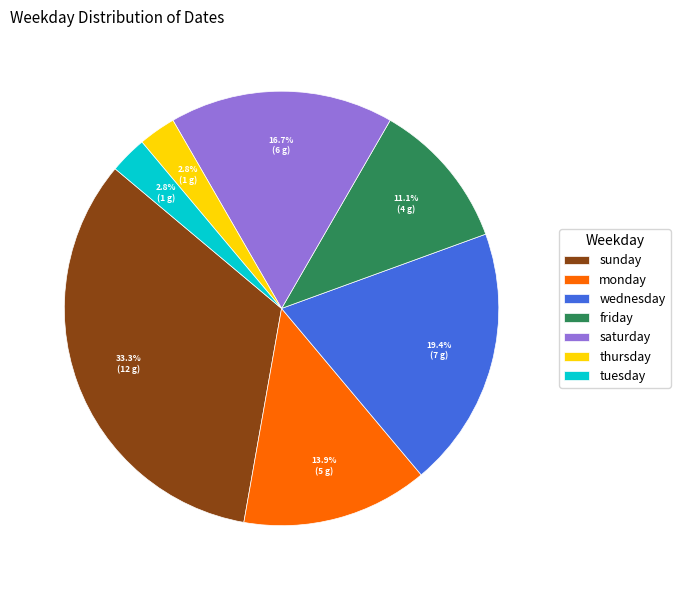

Count the number of slices in the pie.

7